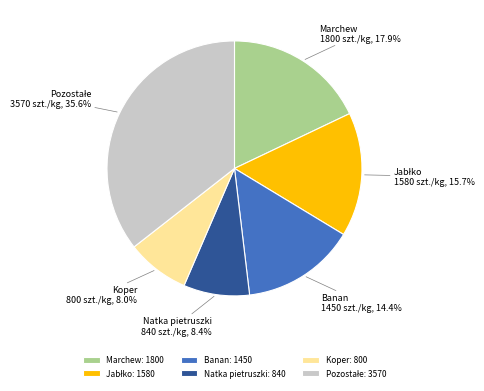

How much of the chart is everything except Marchew?

82.1%